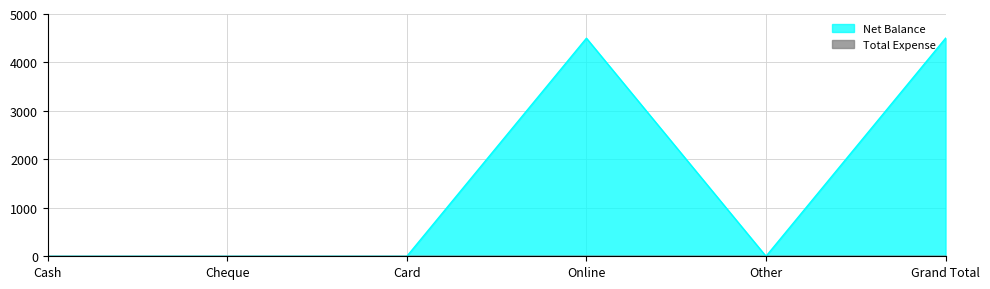

What is the label of the 5th point from the left?

Other